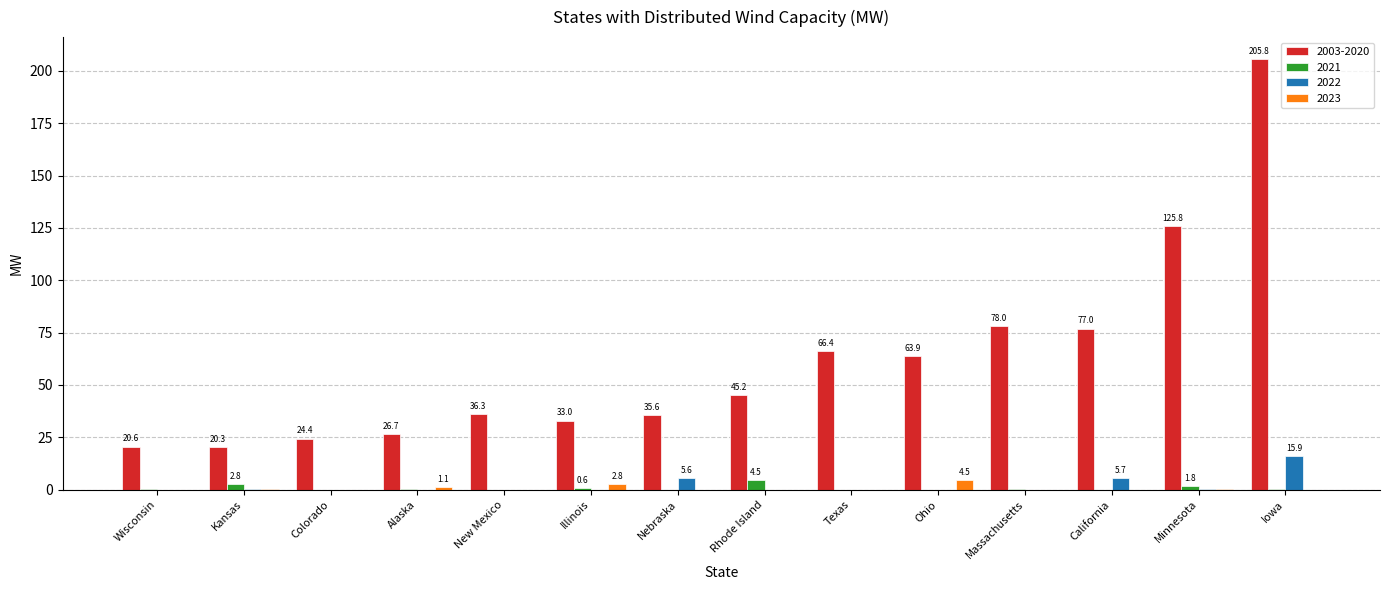

How many groups of bars are there?

14